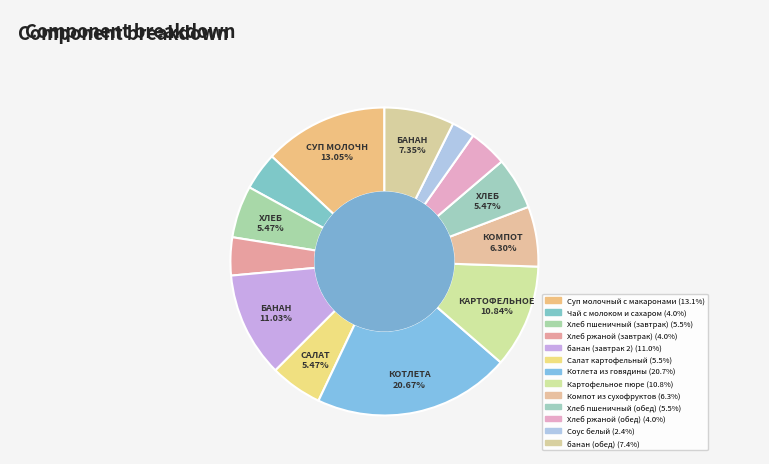

Is it true that Салат картофельный is 1% of the pie?

False